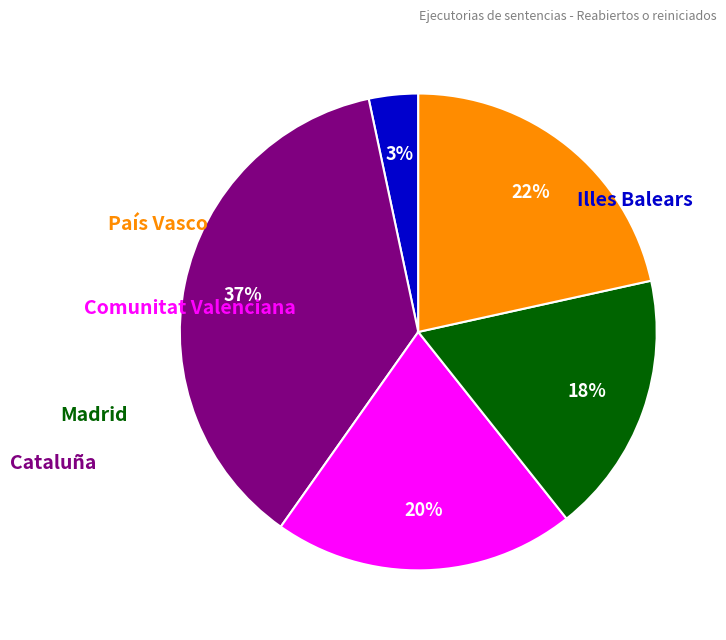

Is there any slice that represents more than half of the pie?

No